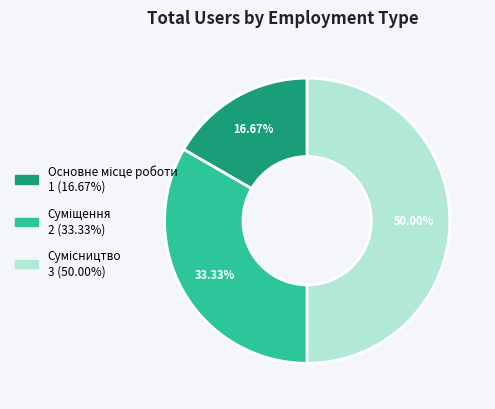

How many slices are in this pie chart?

3